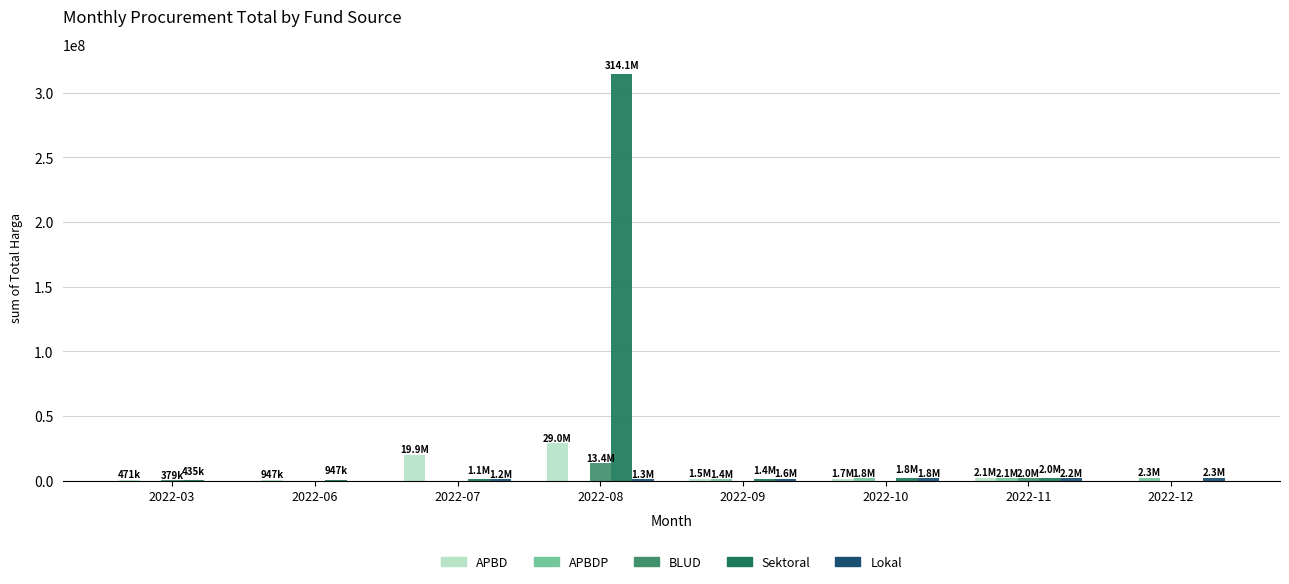

The value of Sektoral at 2022-08 is 76536980. True or false?

False